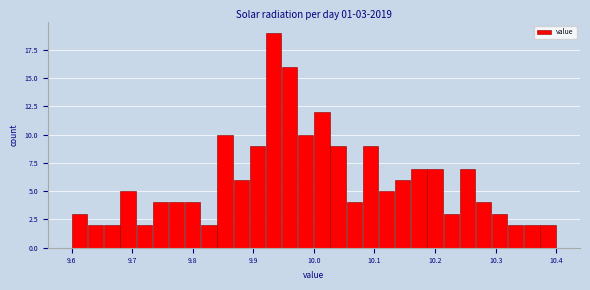

Read against the x-axis, roughly where is the centre of the tallest bar?

9.93